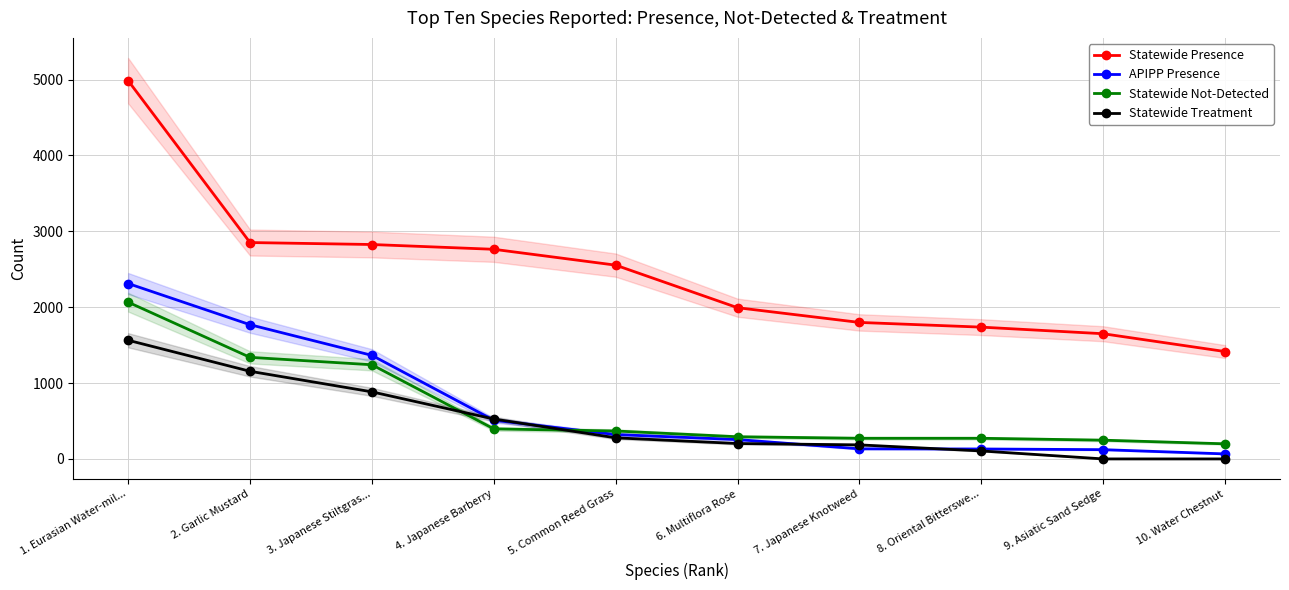

What is the label of the 7th point from the right?

4. Japanese Barberry